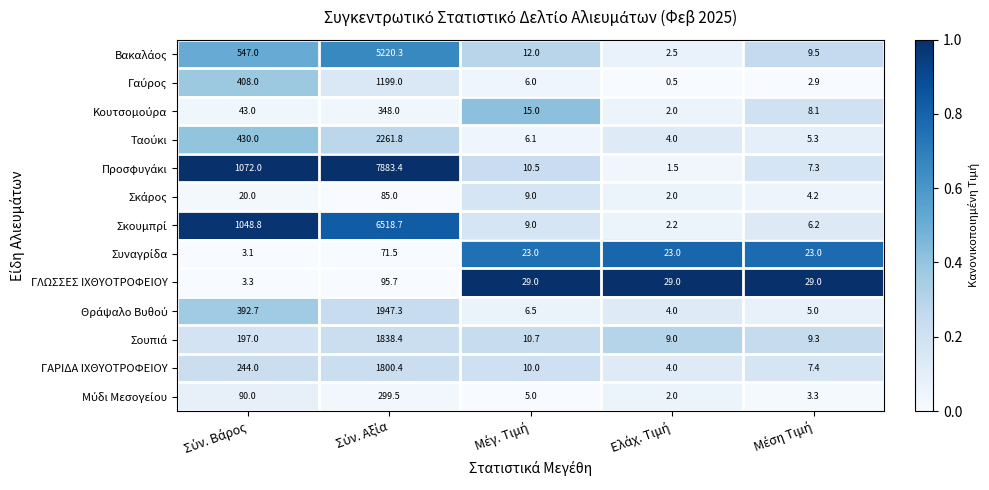

What is the maximum value for ΓΛΩΣΣΕΣ ΙΧΘΥΟΤΡΟΦΕΙΟΥ?

95.7